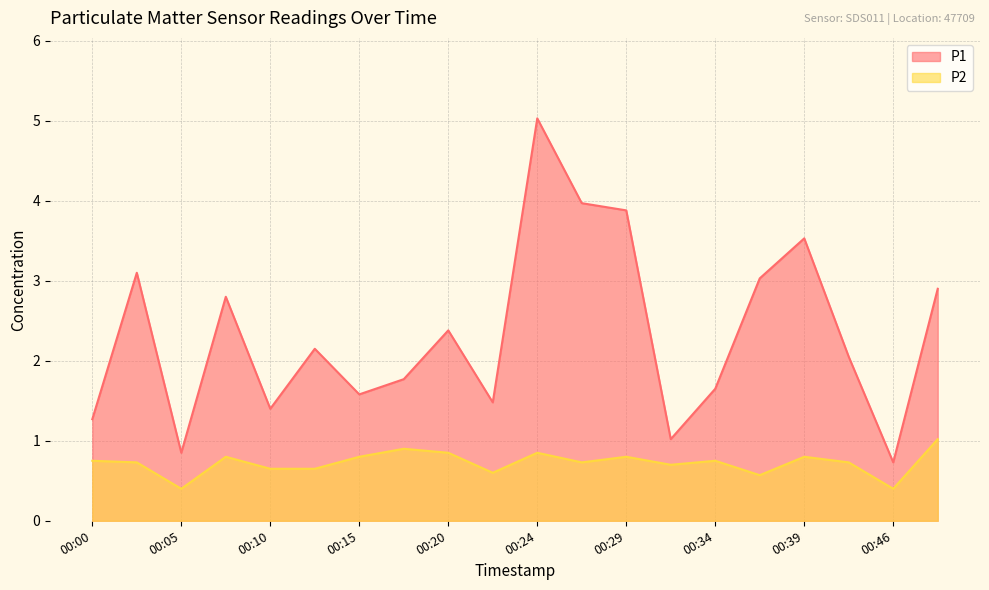

True or false: P2 and P1 intersect in this chart.

False